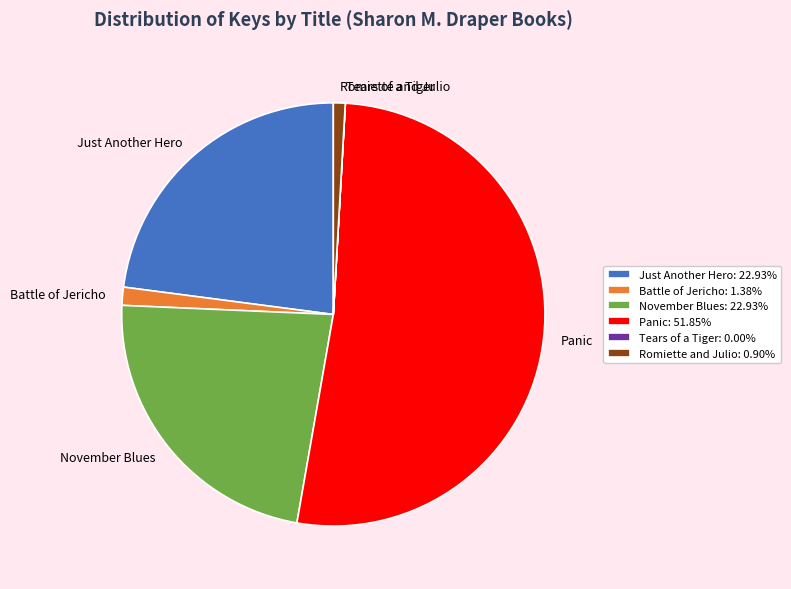

Does Panic: 51.85% represent more than half of the total?

Yes